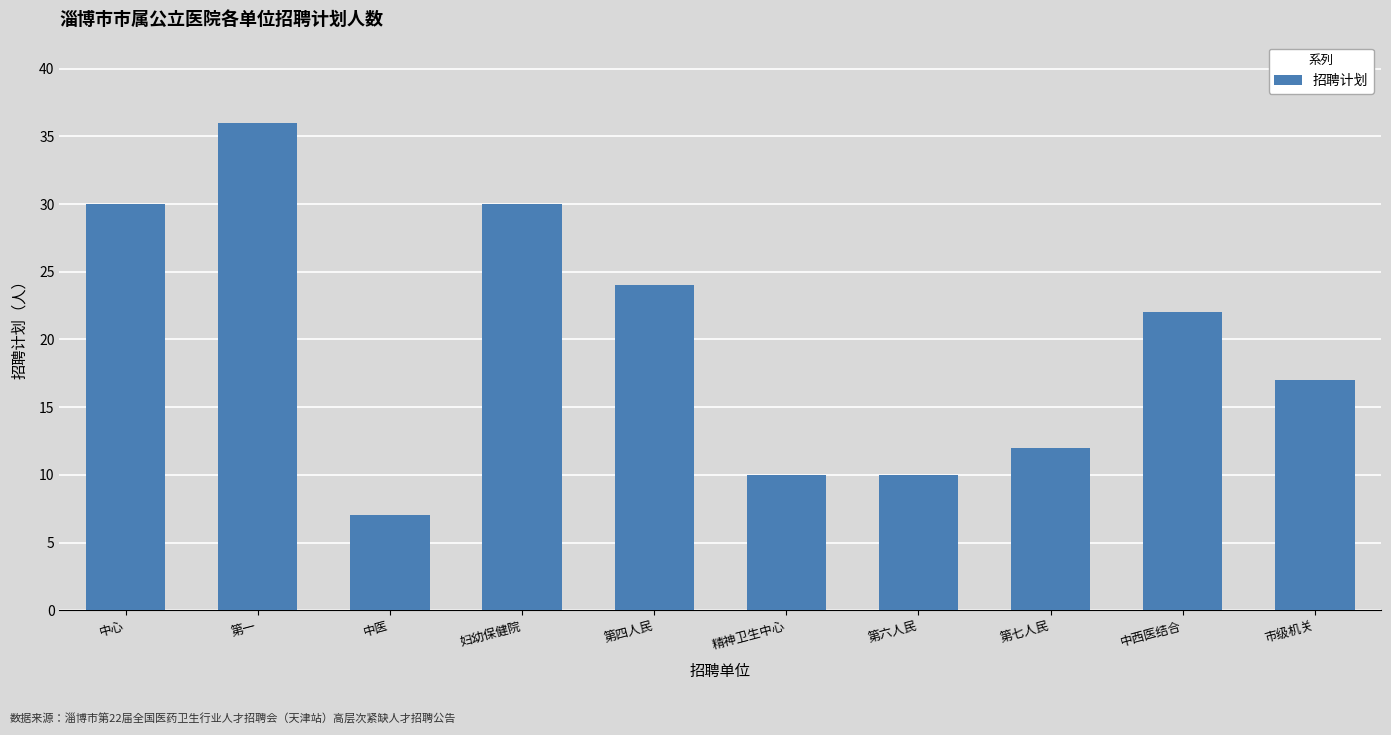

What is the average value?

20